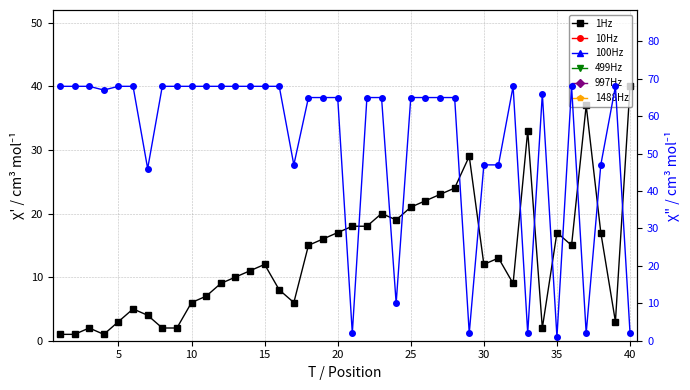

In Peak Position, how many points are lower than both neighbors (excluding endpoints)?

8